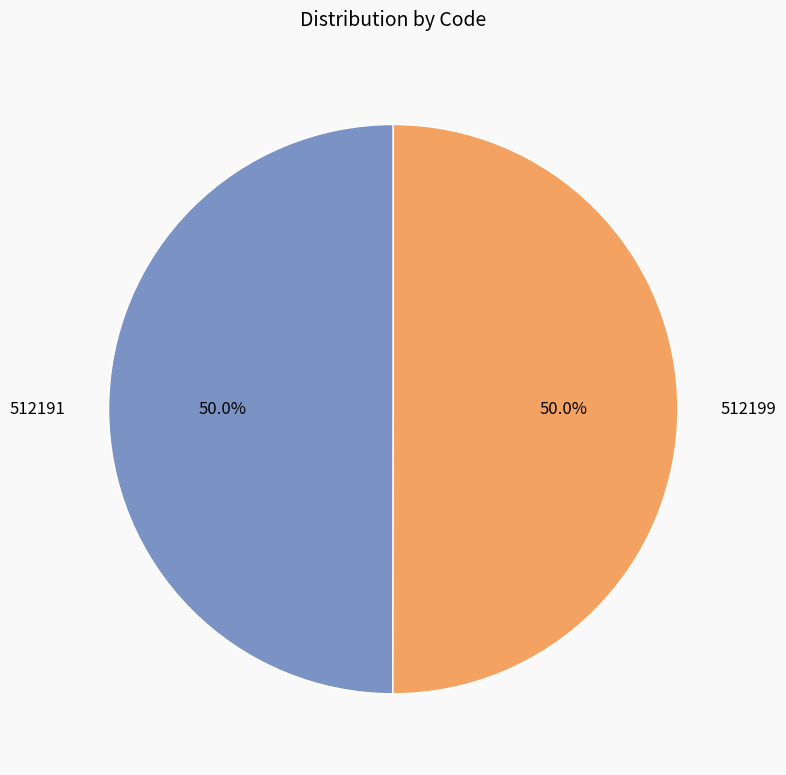

What percentage is the 512191 slice, to the nearest percent?

50%